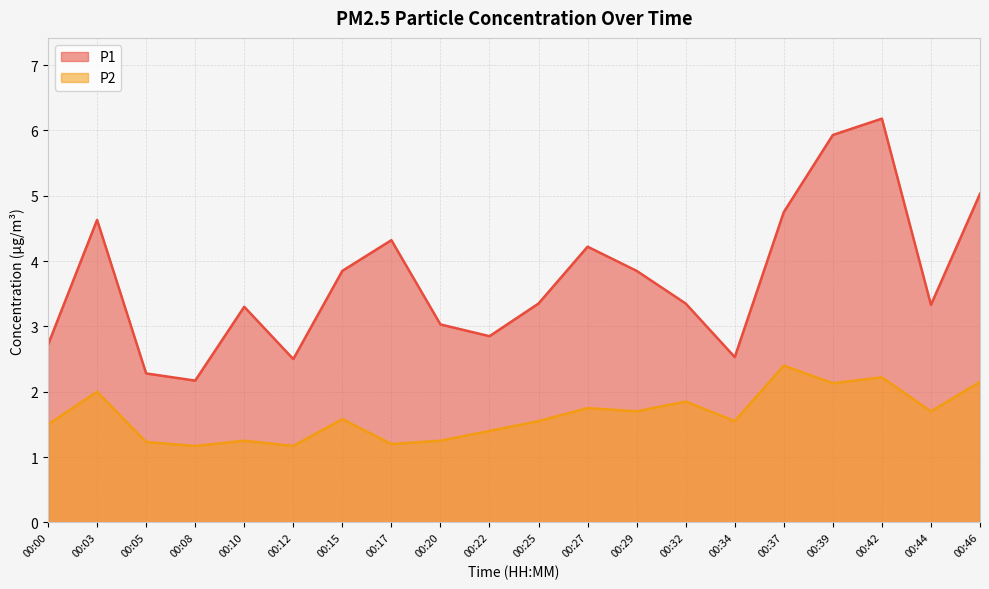

Rank the series by their maximum value, from lowest to highest.

P2, P1